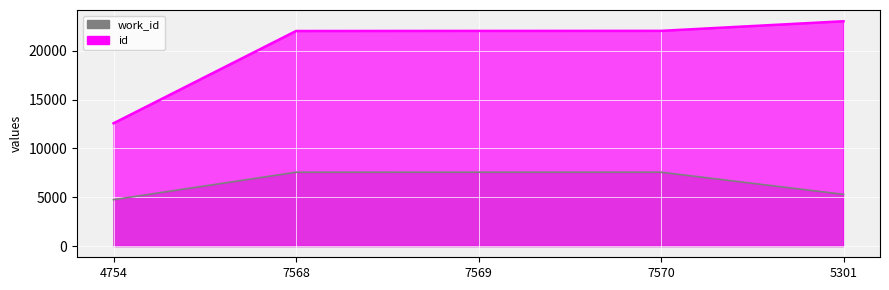

What is the highest value of the work_id series?

7570